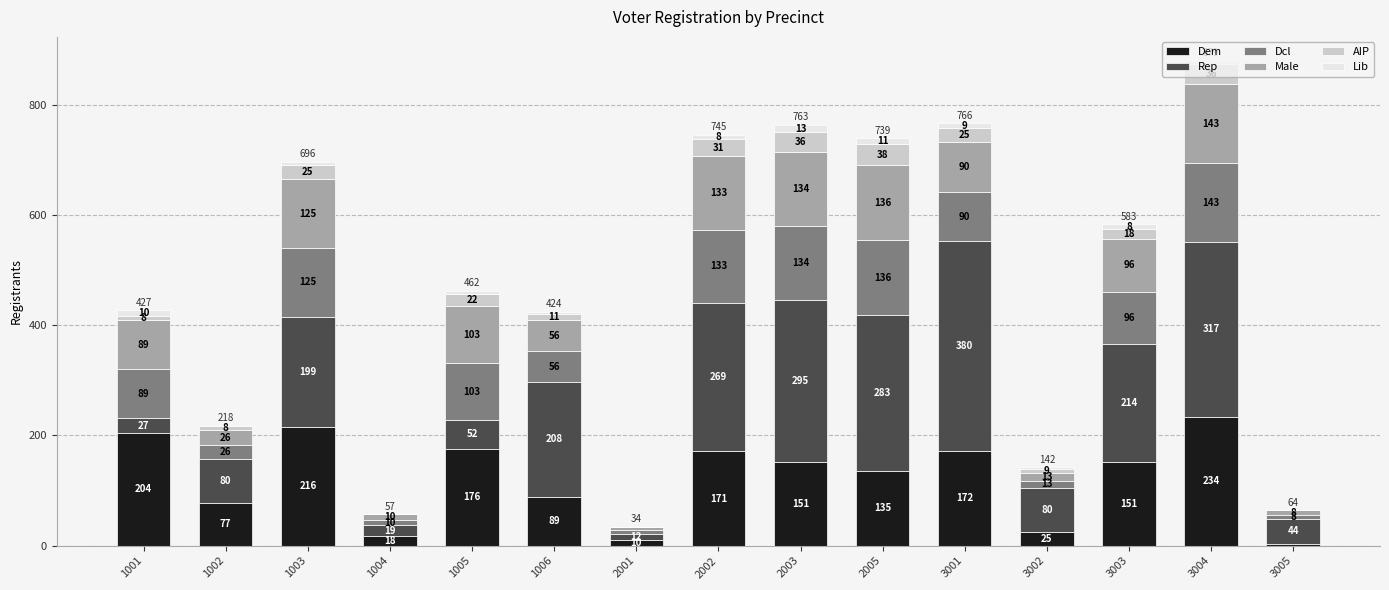

Which category has the highest value in the Dem series?

3004